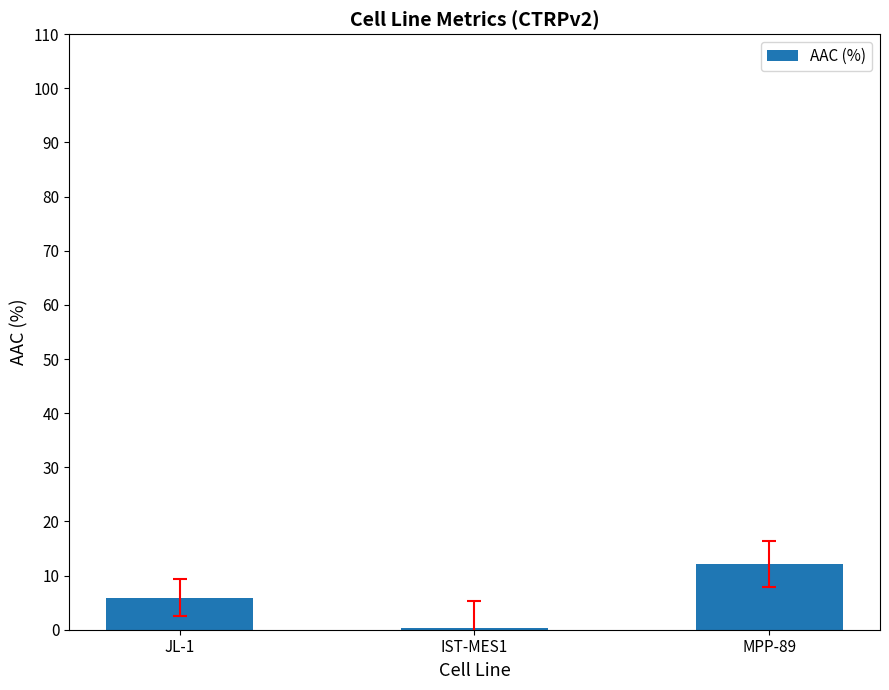

The chart shows a value of 0.4 at IST-MES1. True or false?

True